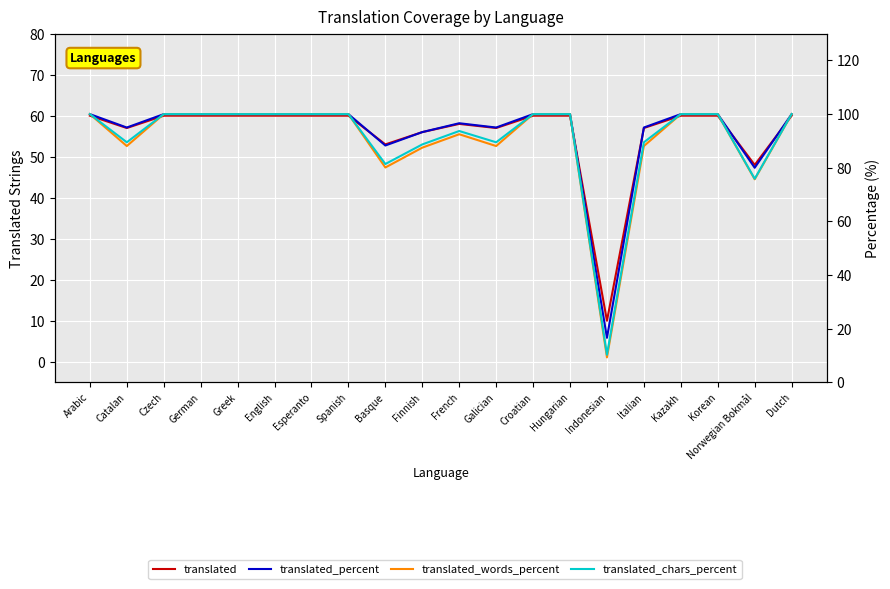

List the labels in order of translated value, smallest first.

Indonesian, Norwegian Bokmål, Basque, Finnish, Catalan, Galician, Italian, French, Arabic, Czech, German, Greek, English, Esperanto, Spanish, Croatian, Hungarian, Kazakh, Korean, Dutch